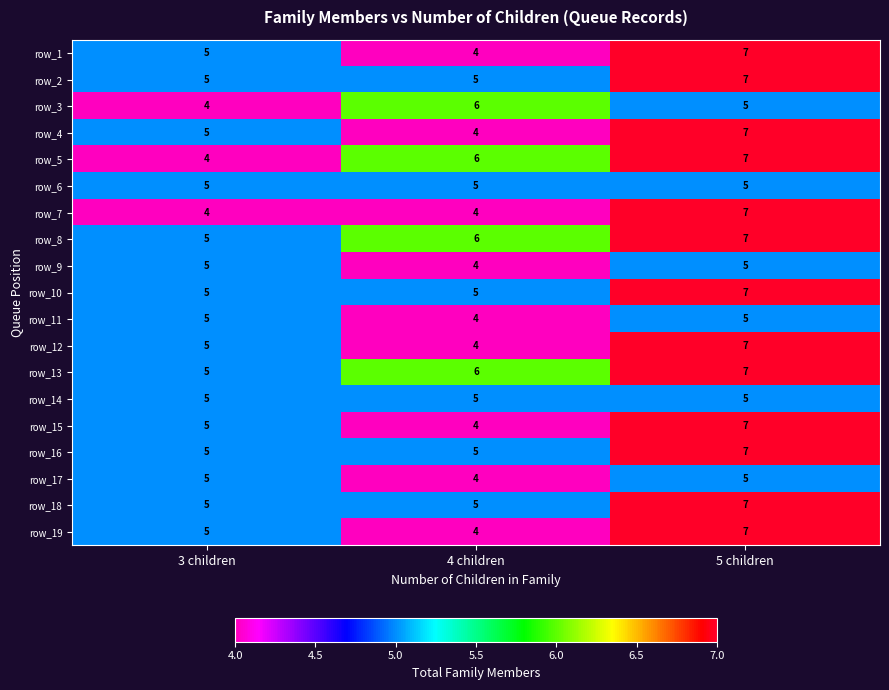

What value does the row_13 series have at 4 children?

6